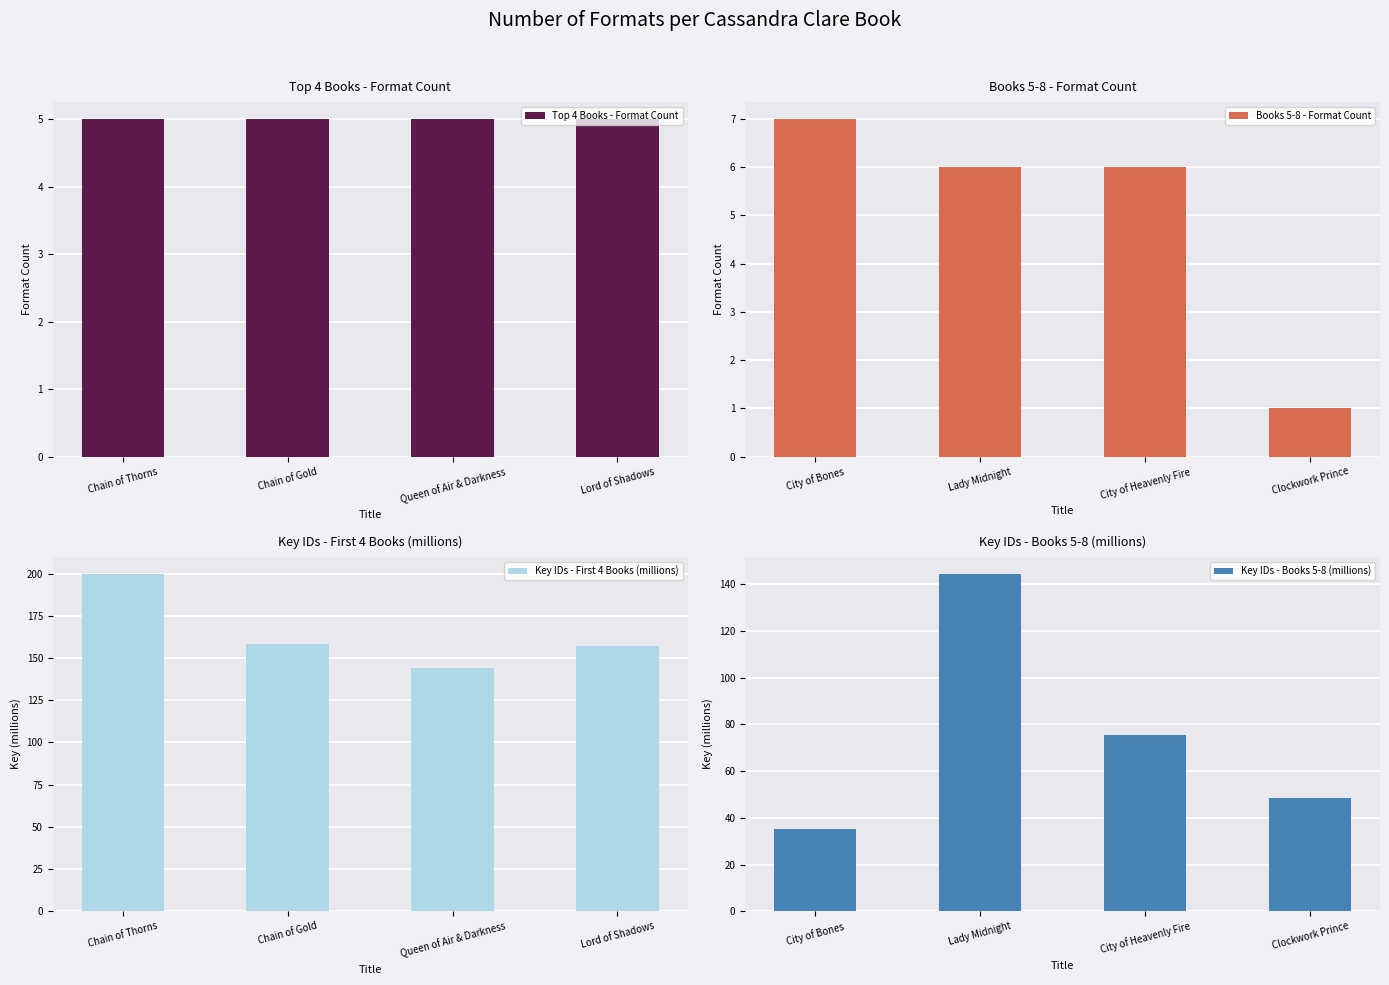

Reading left to right, extract all data points from this chart.

Top 4 Books - Format Count: 5.0	5.0	5.0	5.0
Books 5-8 - Format Count: 7.0	6.0	6.0	1.0
Key IDs - First 4 Books (millions): 200.0	158.5	144.0	157.4
Key IDs - Books 5-8 (millions): 35.0	144.6	75.6	48.6